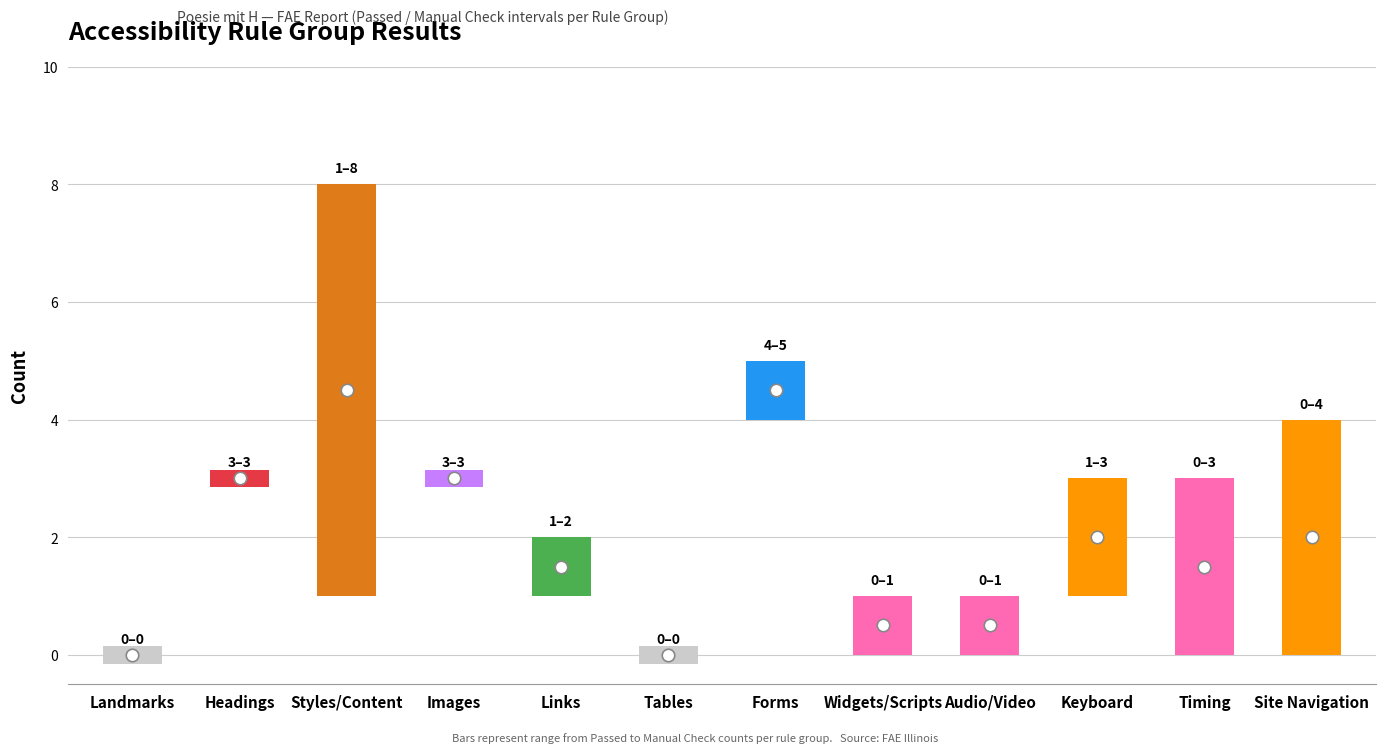

What is the label of the 11th bar from the right?

Headings